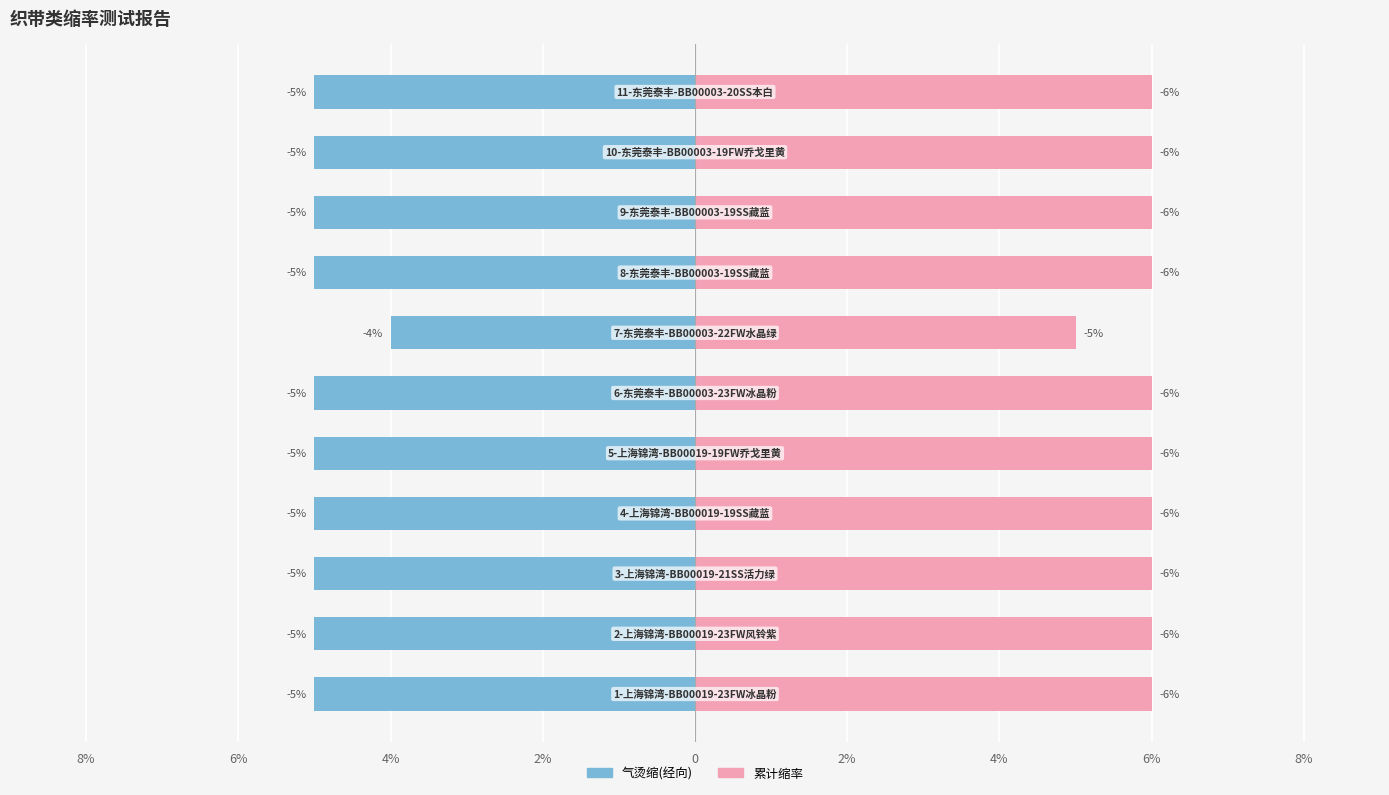

What is the difference between the maximum and minimum values in the 累计缩率 series?

1